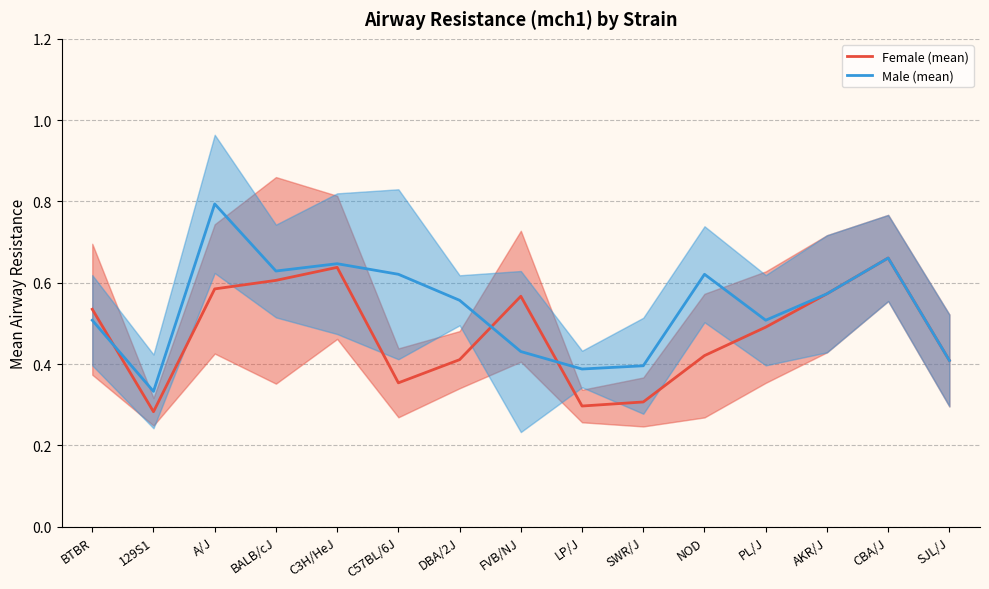

Between A/J and LP/J, which is larger?

A/J